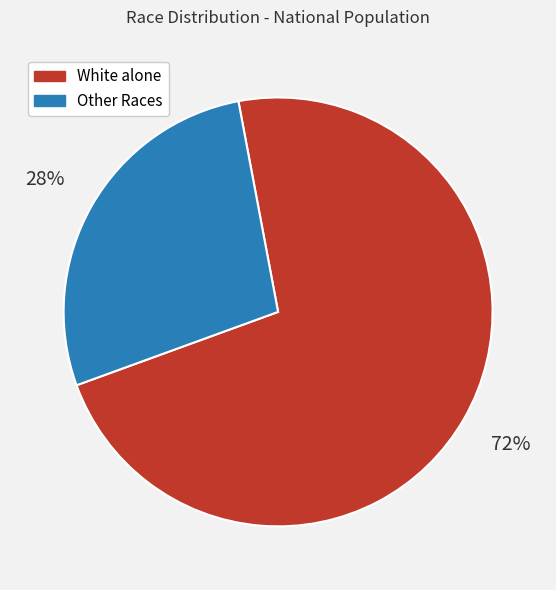

To the nearest percent, what is the combined percentage of White alone and Other Races?

100%